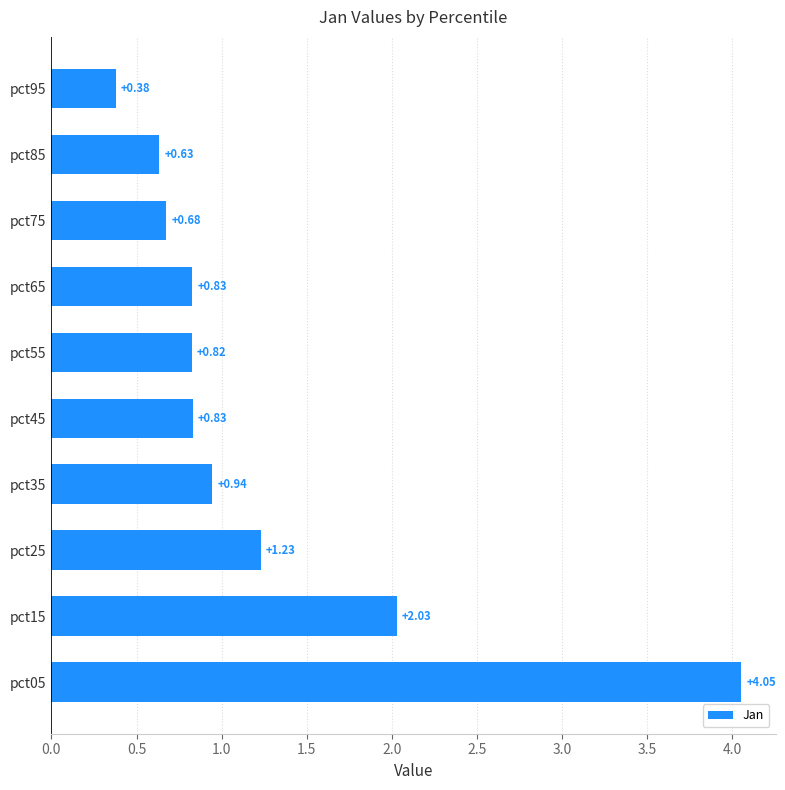

Are the bars grouped side by side (vs. stacked)?

No